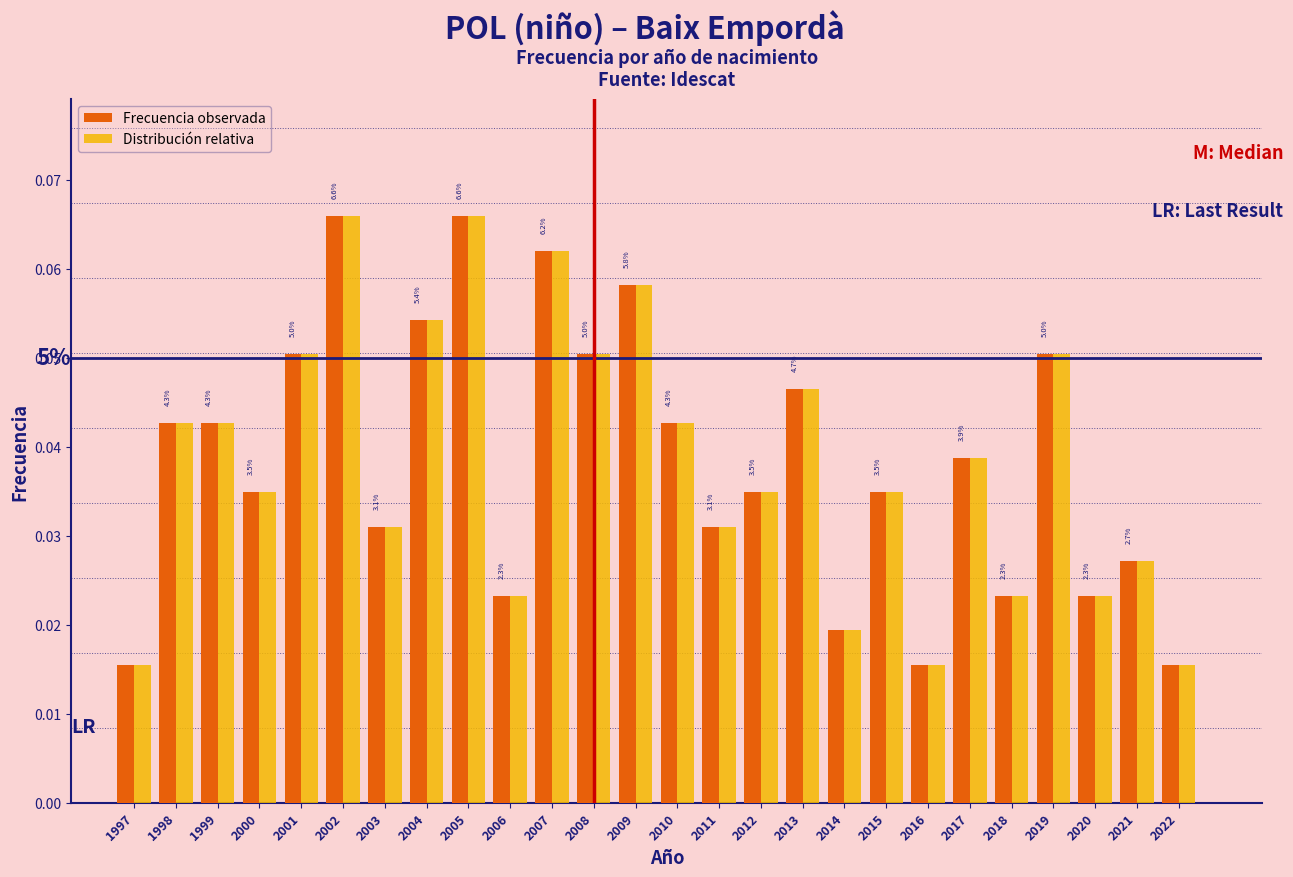

Is the value of Distribución relativa at 2013 greater than the value of Frecuencia observada at 2010?

Yes